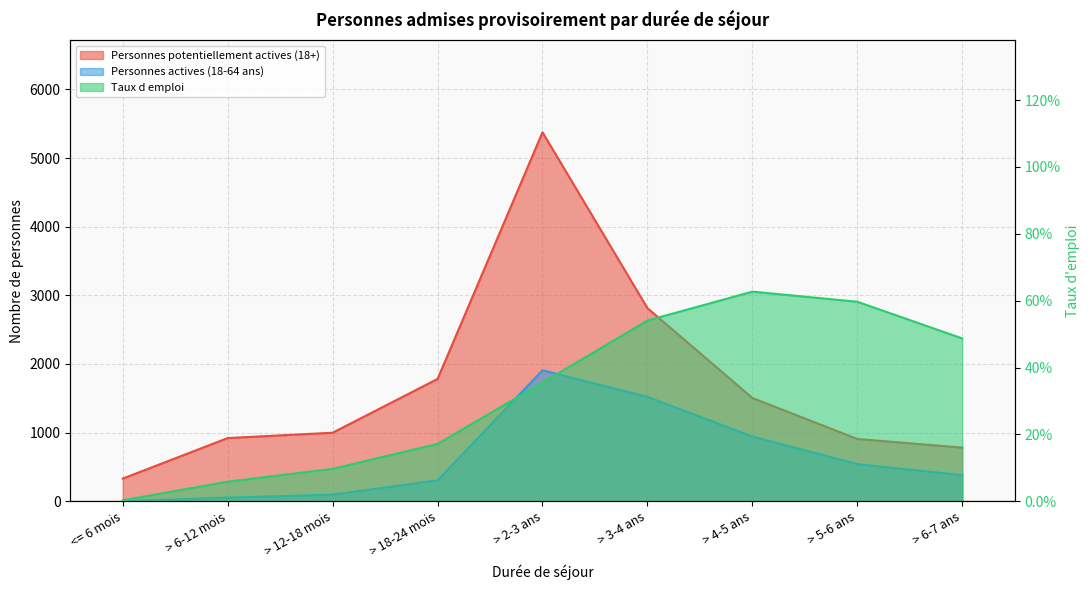

Rank the categories by Taux d emploi value from lowest to highest.

<= 6 mois, > 6-12 mois, > 12-18 mois, > 18-24 mois, > 2-3 ans, > 6-7 ans, > 3-4 ans, > 5-6 ans, > 4-5 ans